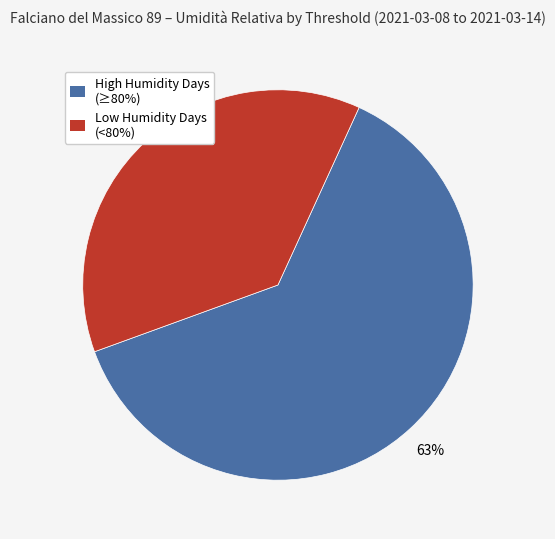

Is there a majority slice in this chart?

Yes